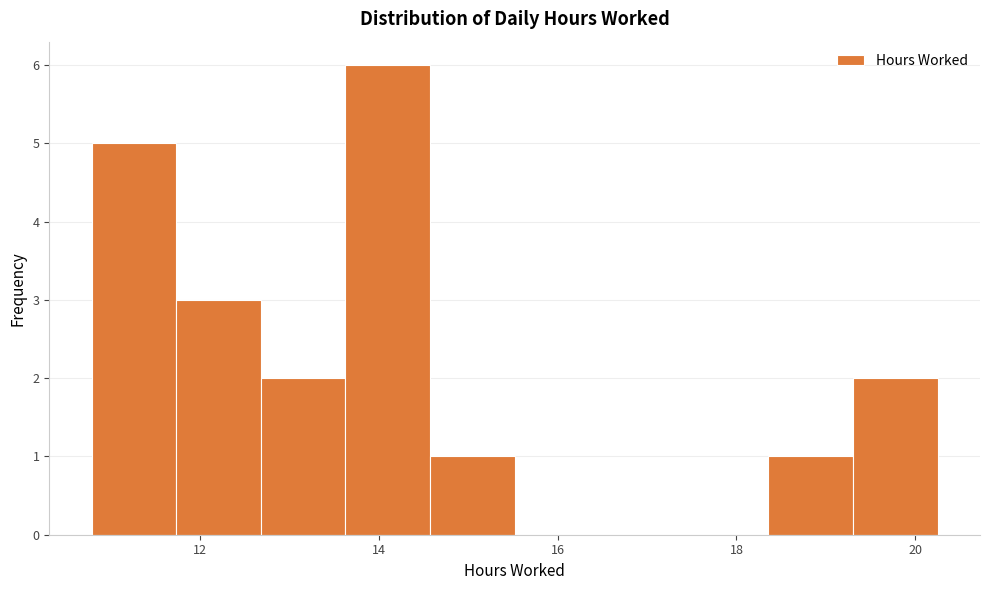

Which range on the x-axis has the tallest bar?

13.6 to 14.6